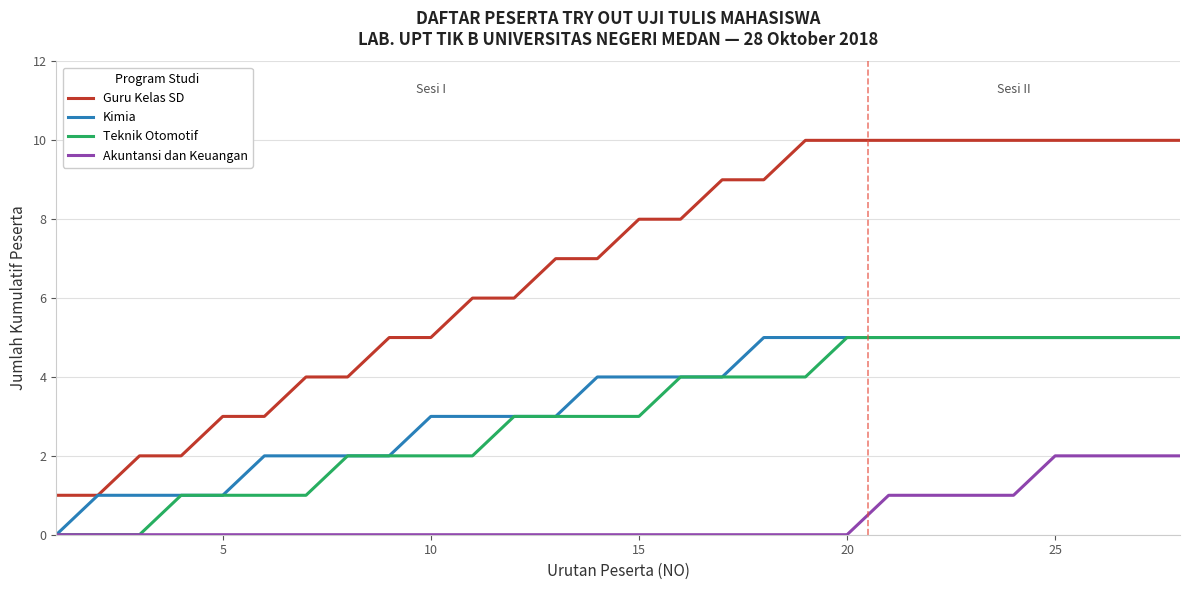

At how many categories does at least one series exceed 0?

28